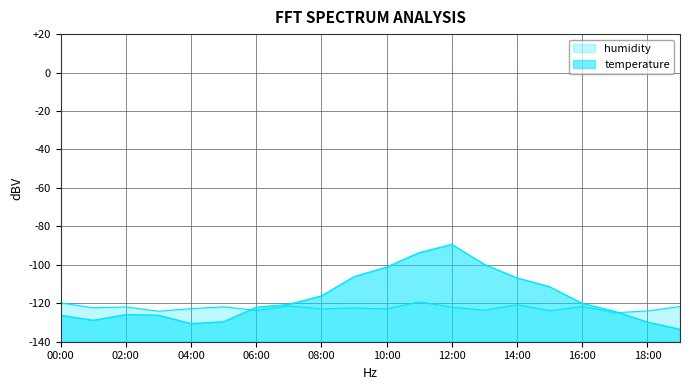

True or false: the data has more than 0 interior local peaks.

True